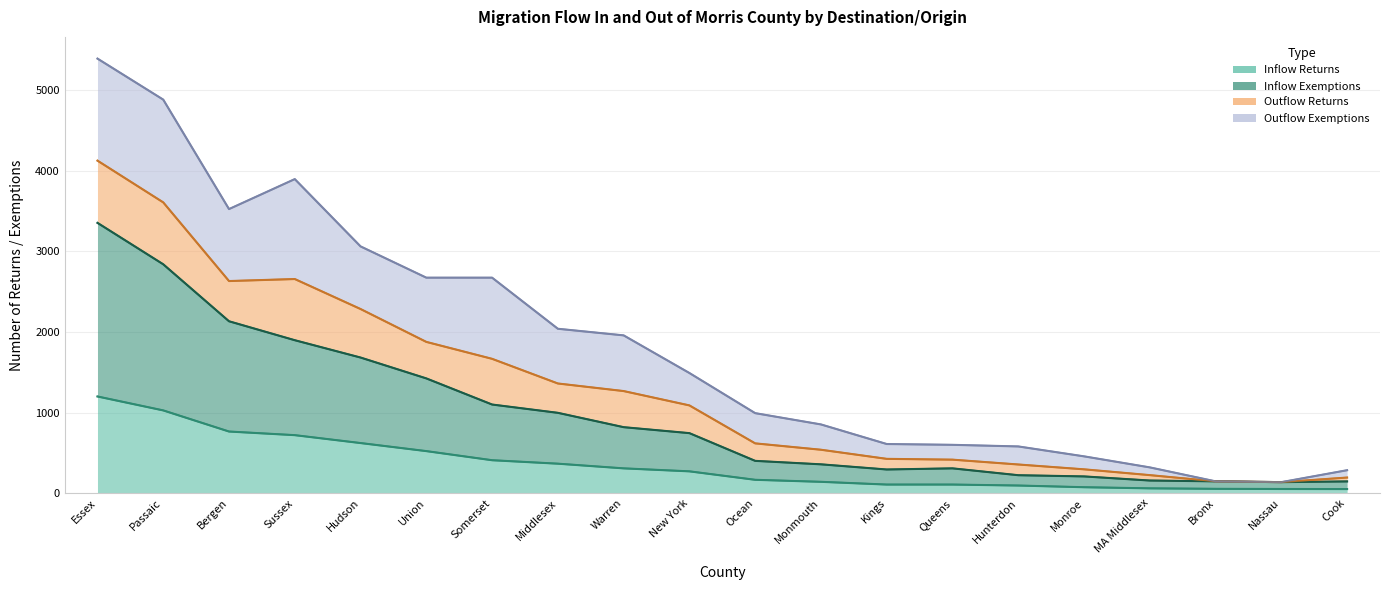

What is the label of the 13th point from the left?

Kings